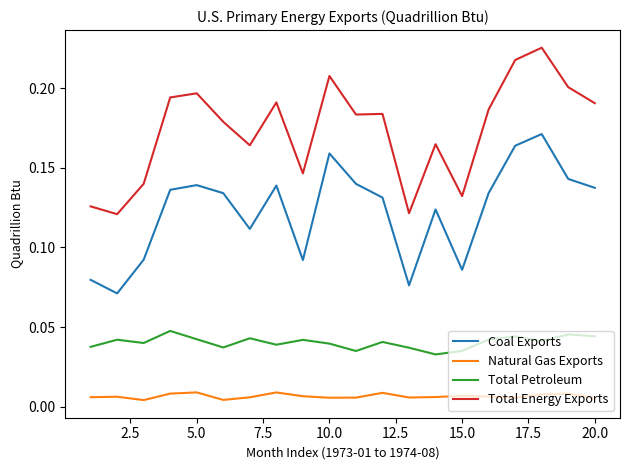

True or false: Coal Exports and Natural Gas Exports cross at least once.

False